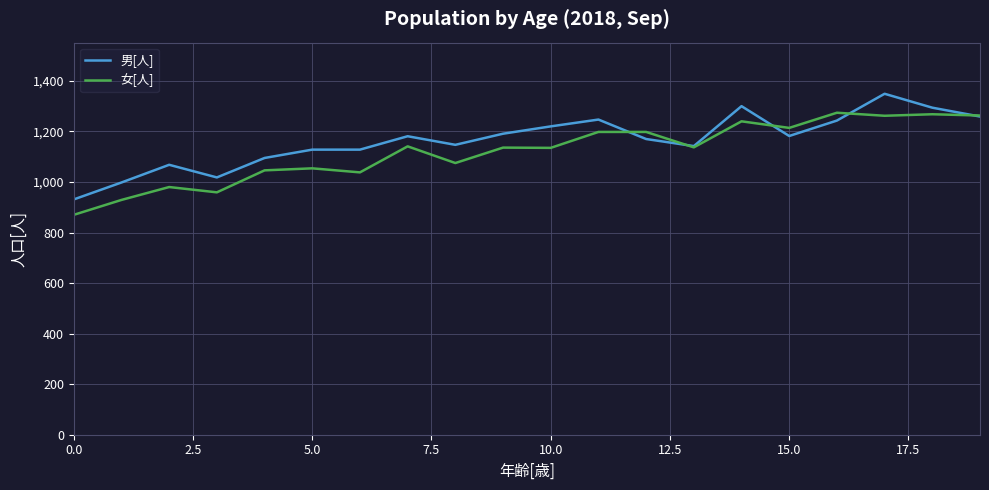

What is the maximum value shown in the chart?

1349